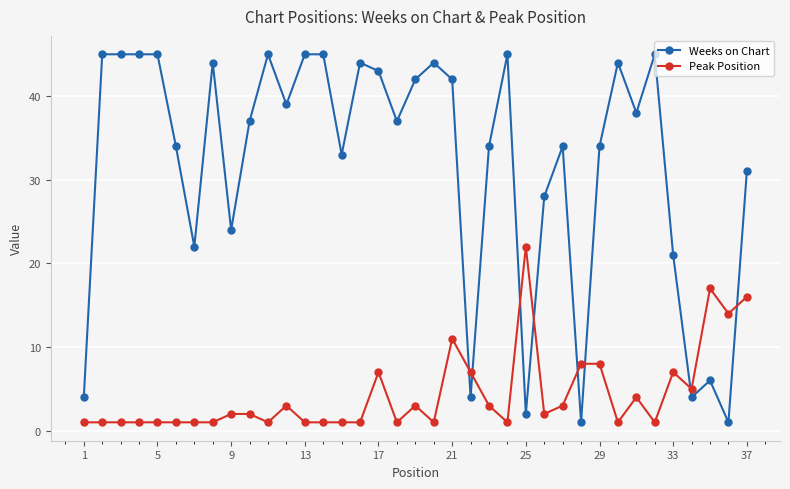

What is the smallest value displayed?

1